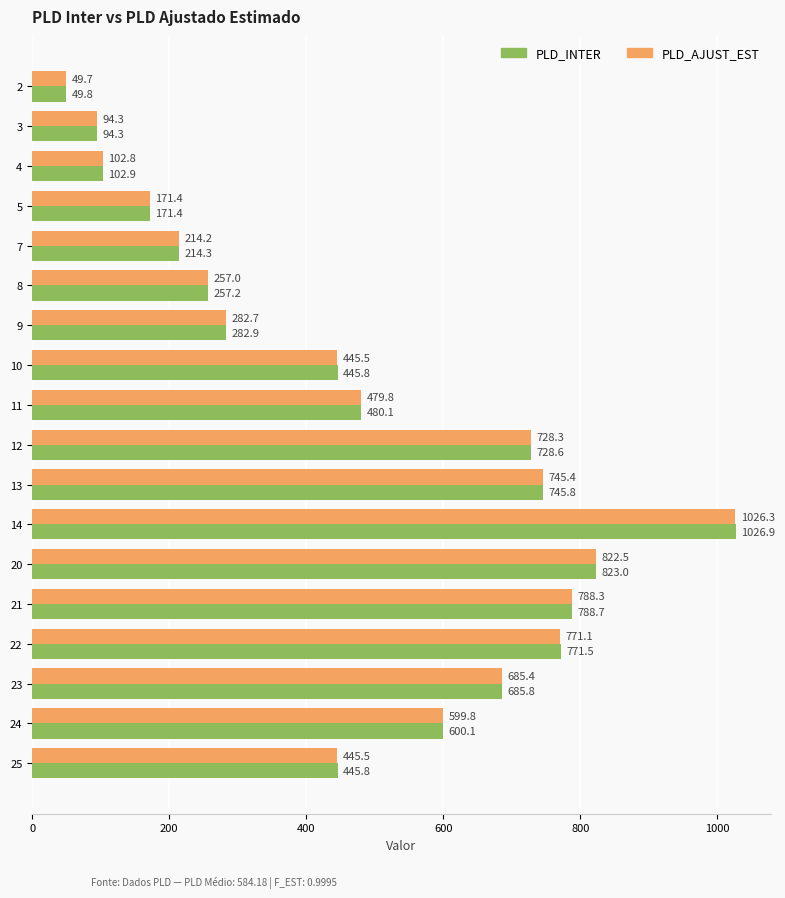

What are all the series names shown in the legend?

PLD_INTER, PLD_AJUST_EST